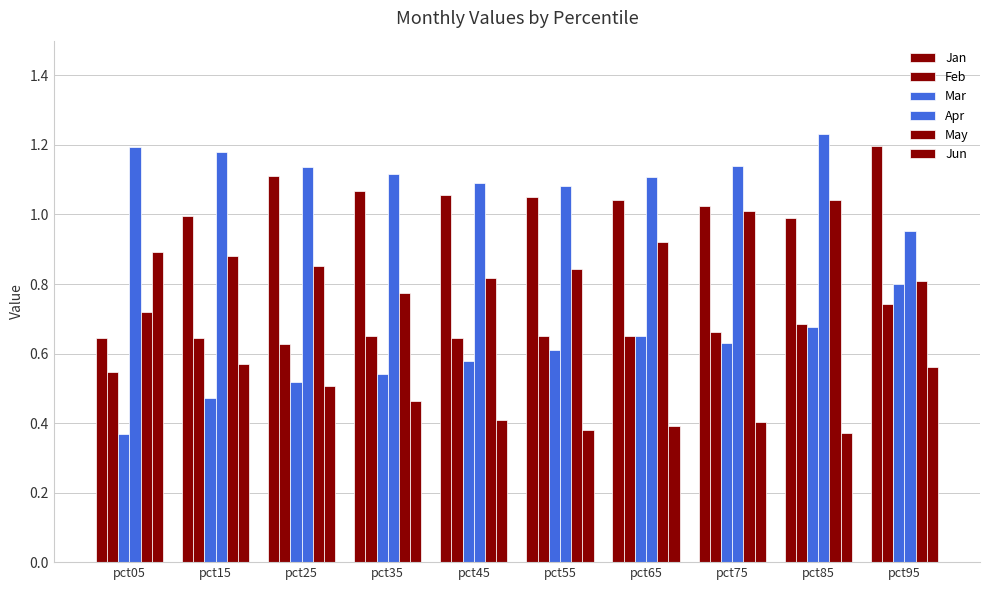

Reading right to left, what are all the values shown in this chart?

Jan: 1.2	1.0	1.0	1.0	1.1	1.1	1.1	1.1	1.0	0.6
Feb: 0.7	0.7	0.7	0.7	0.6	0.6	0.7	0.6	0.6	0.5
Mar: 0.8	0.7	0.6	0.6	0.6	0.6	0.5	0.5	0.5	0.4
Apr: 1.0	1.2	1.1	1.1	1.1	1.1	1.1	1.1	1.2	1.2
May: 0.8	1.0	1.0	0.9	0.8	0.8	0.8	0.9	0.9	0.7
Jun: 0.6	0.4	0.4	0.4	0.4	0.4	0.5	0.5	0.6	0.9